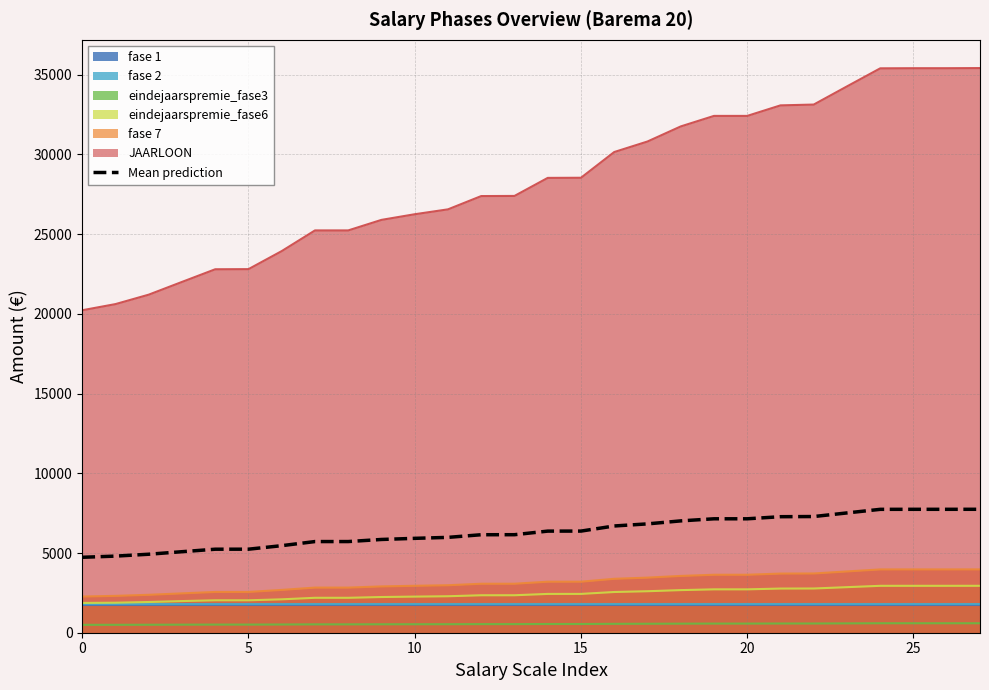

What is the value of the 17th point from the left?

6696.2